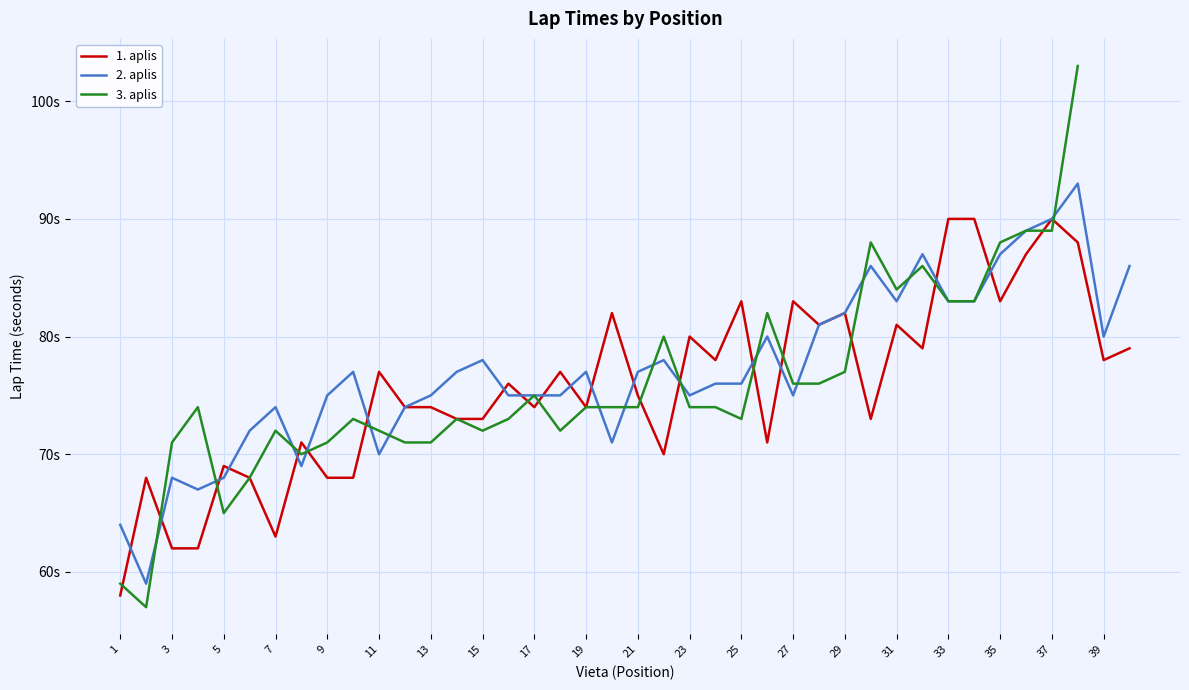

How many lines are shown in the chart?

3